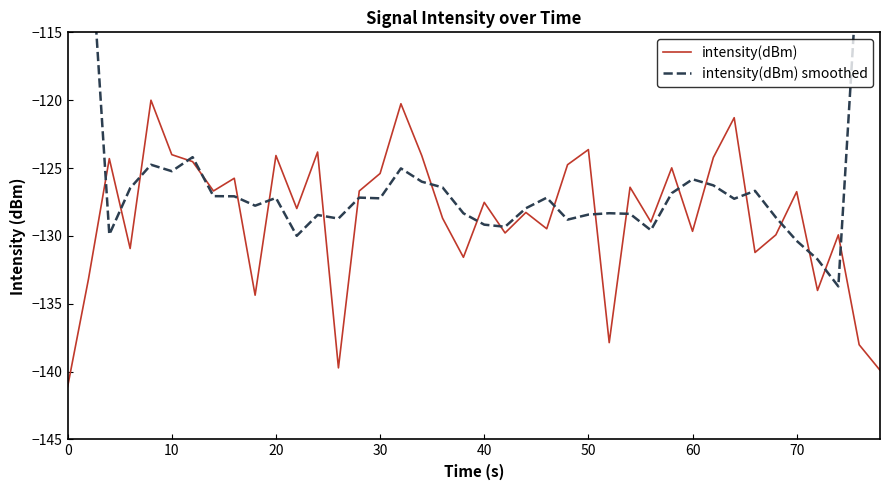

True or false: intensity(dBm) and intensity(dBm) smoothed cross at least once.

True